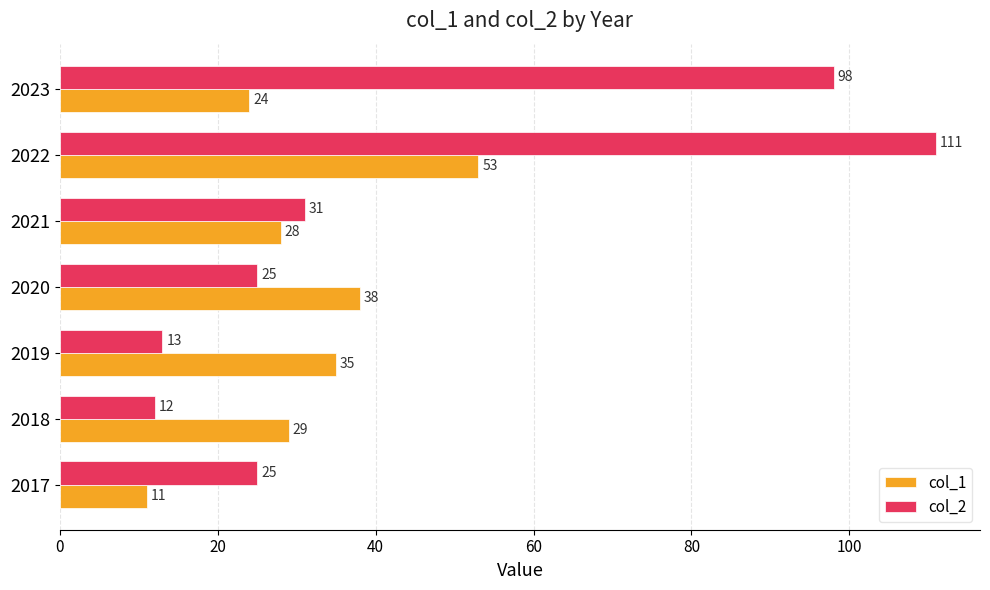

List the series in order of their overall mean, highest first.

col_2, col_1